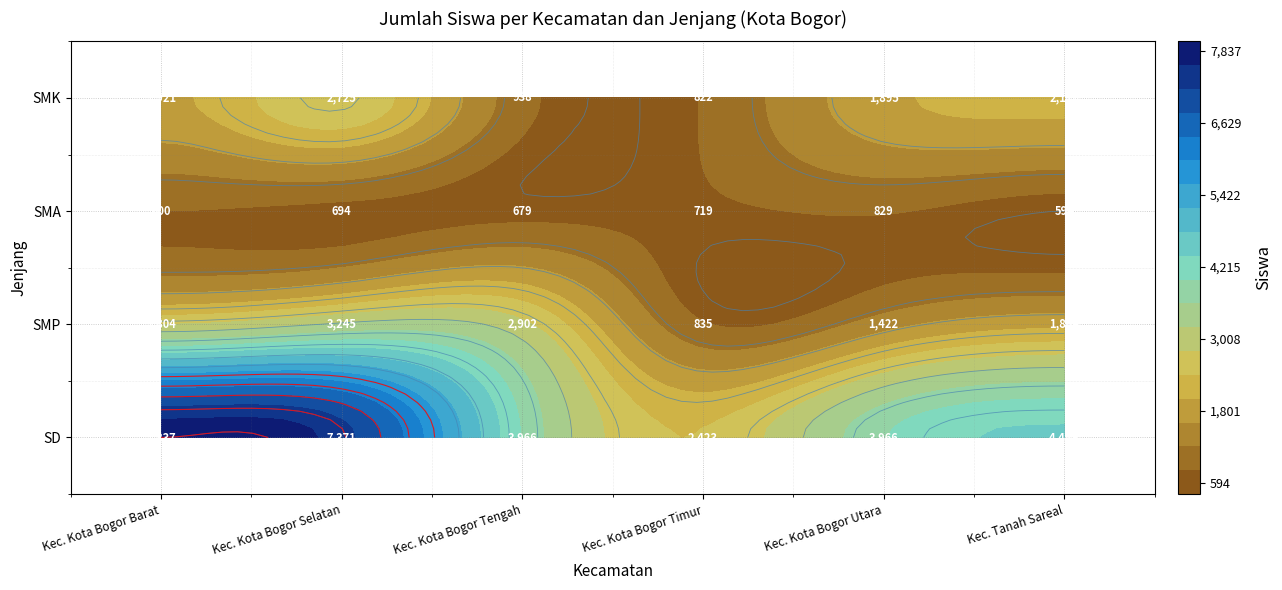

What is the average value of the Kec. Kota Bogor Selatan series?

3509